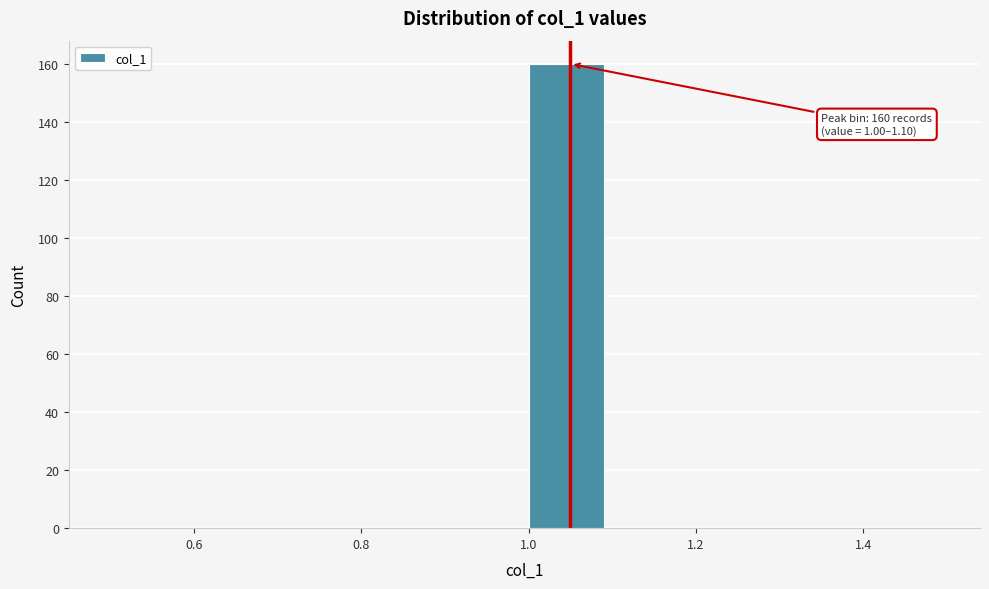

Which range on the x-axis has the tallest bar?

1.0 to 1.1